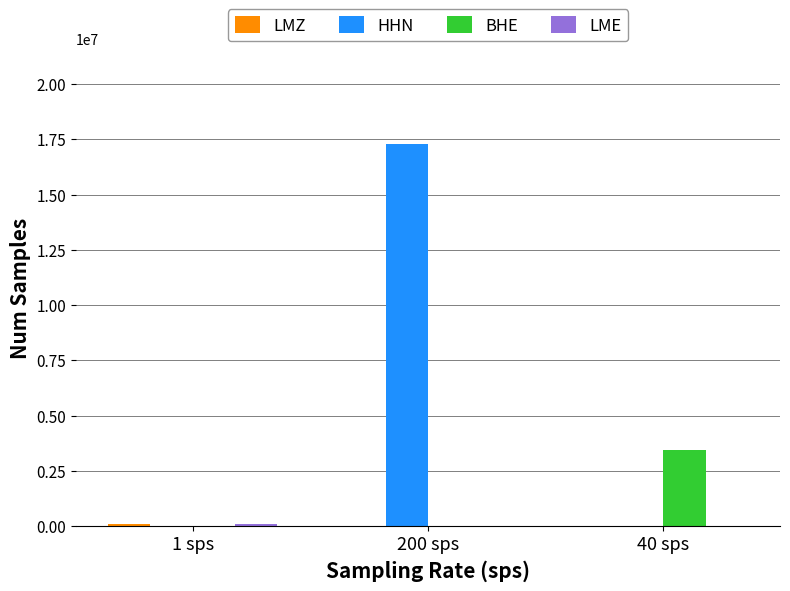

The value of BHE at 200 sps is 0. True or false?

True